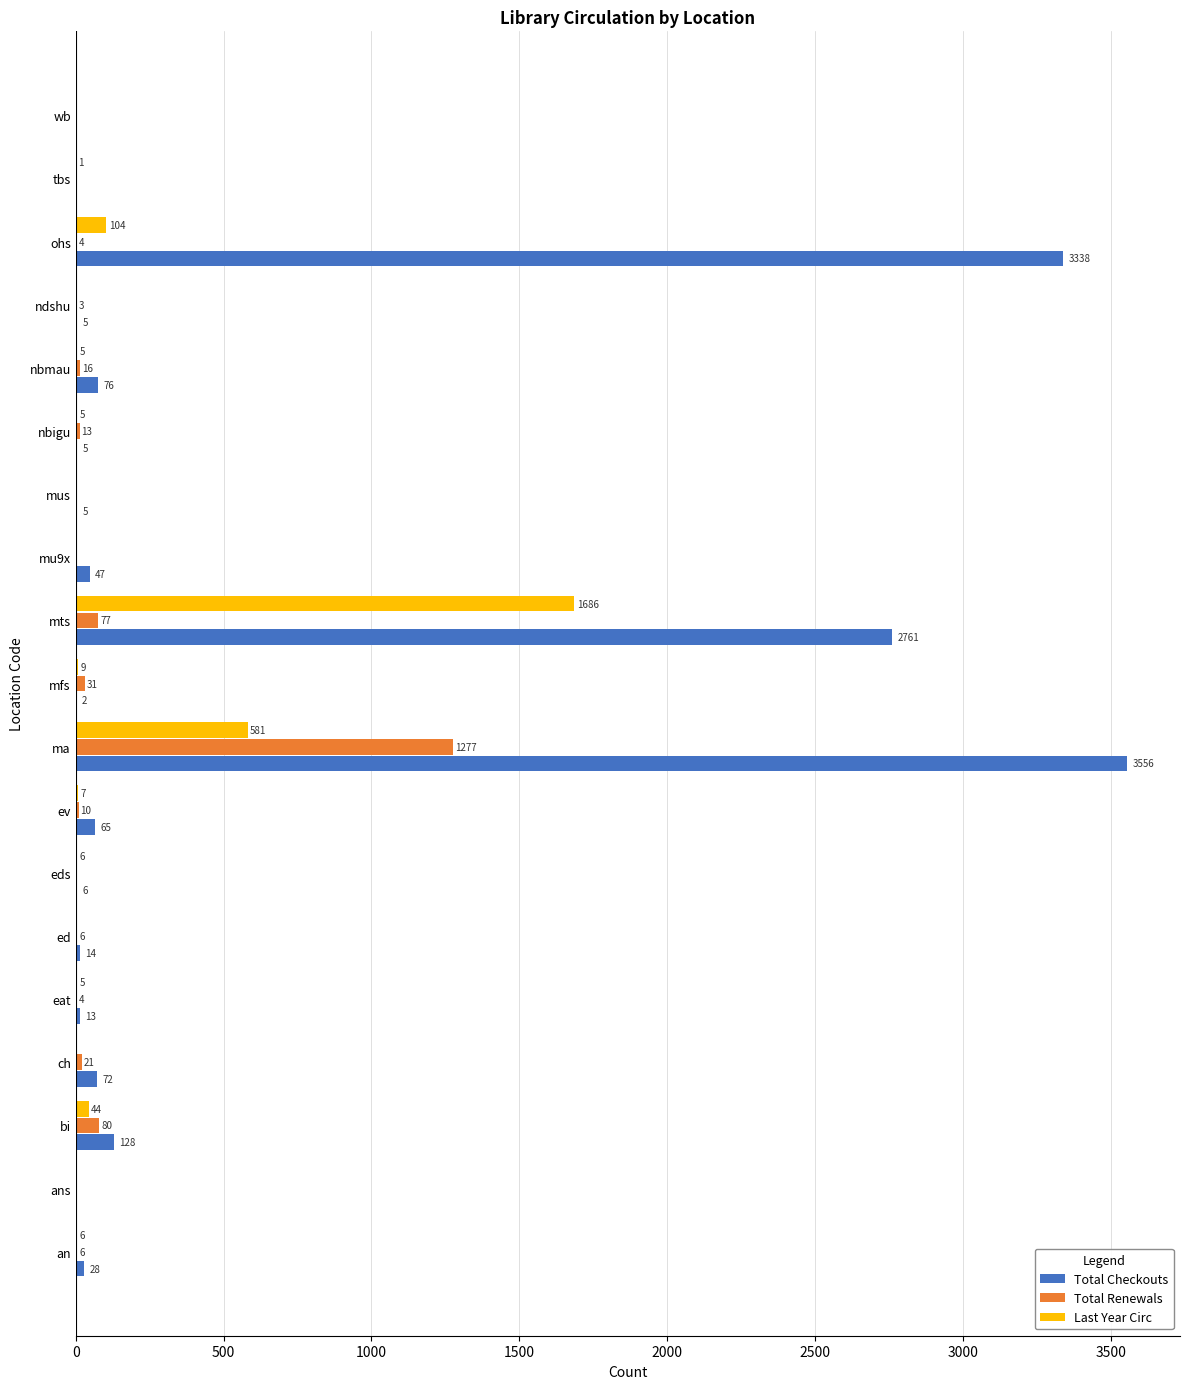

What is the average value of the Total Checkouts series?

533